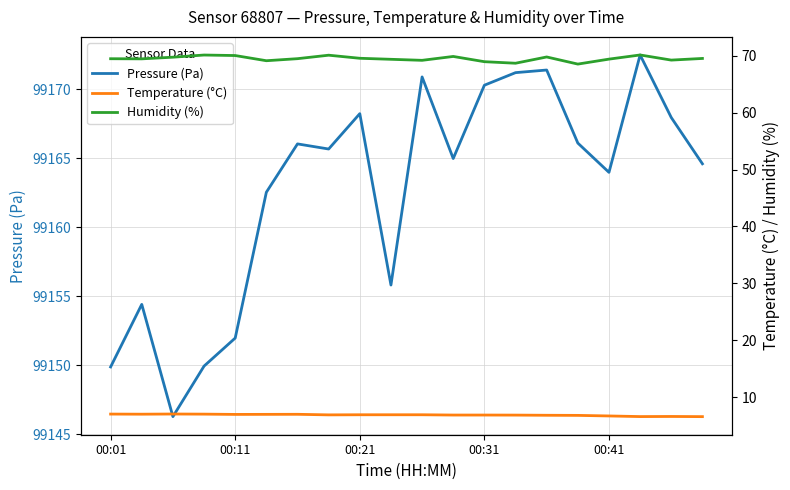

At which category is the sum across all series the highest?

17